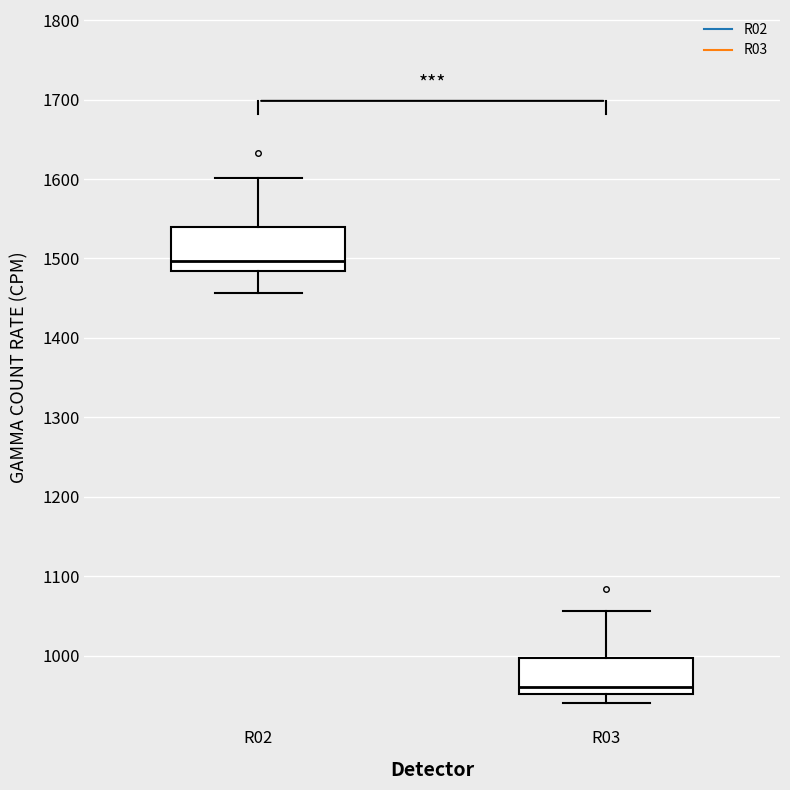

Where is the lower edge of the box for R03 on the y-axis? The values are not printed on the chart, so give them approximately, as read against the axis.

950